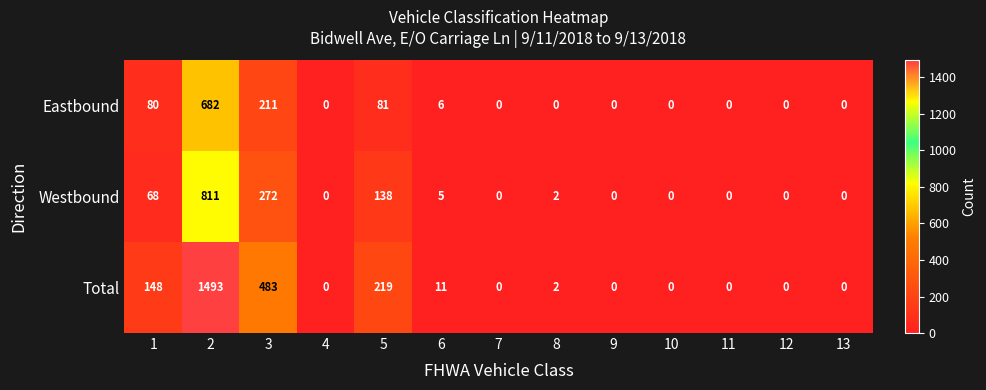

Rank the series by their maximum value, from lowest to highest.

Eastbound, Westbound, Total